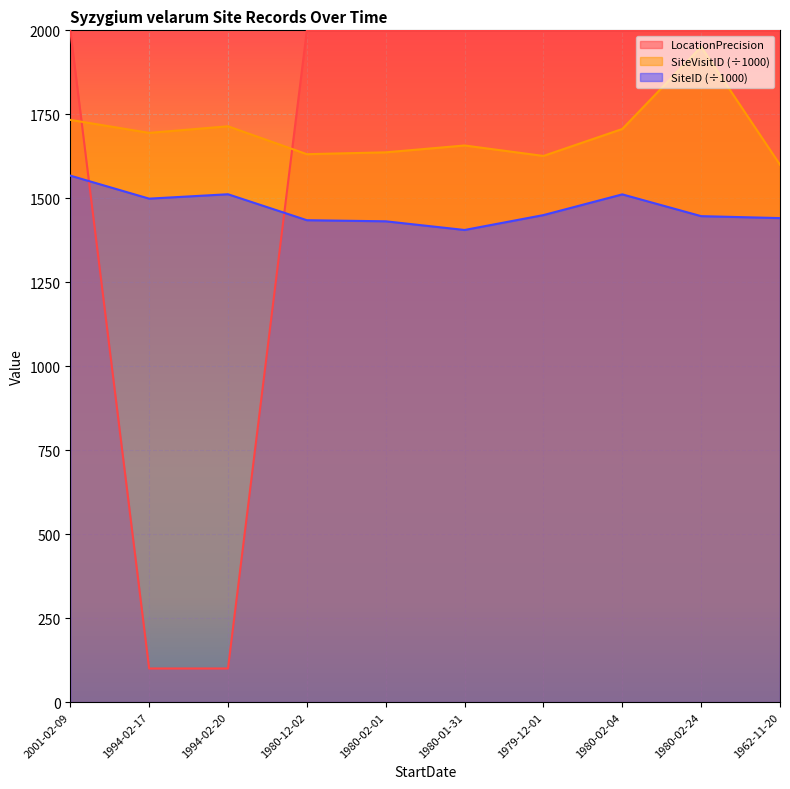

List the series in order of their peak value, lowest first.

SiteID (÷1000), SiteVisitID (÷1000), LocationPrecision